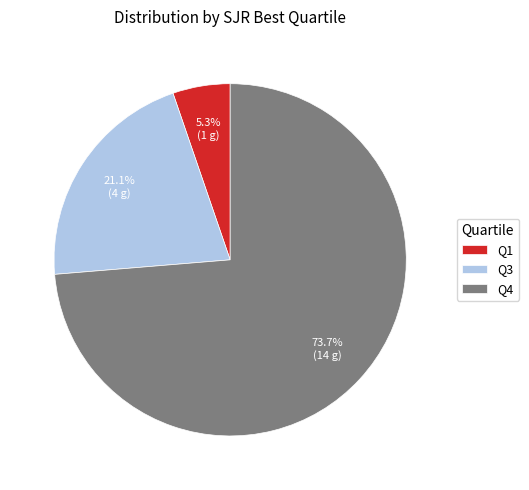

Count the number of slices in the pie.

3